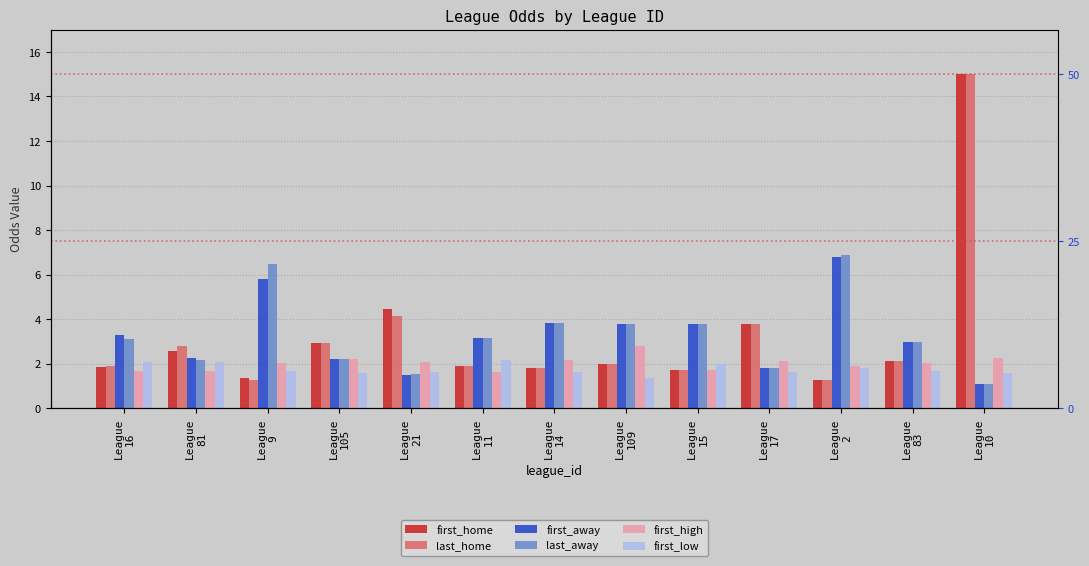

Is it true that last_home equals 0.9 at League
81?

False